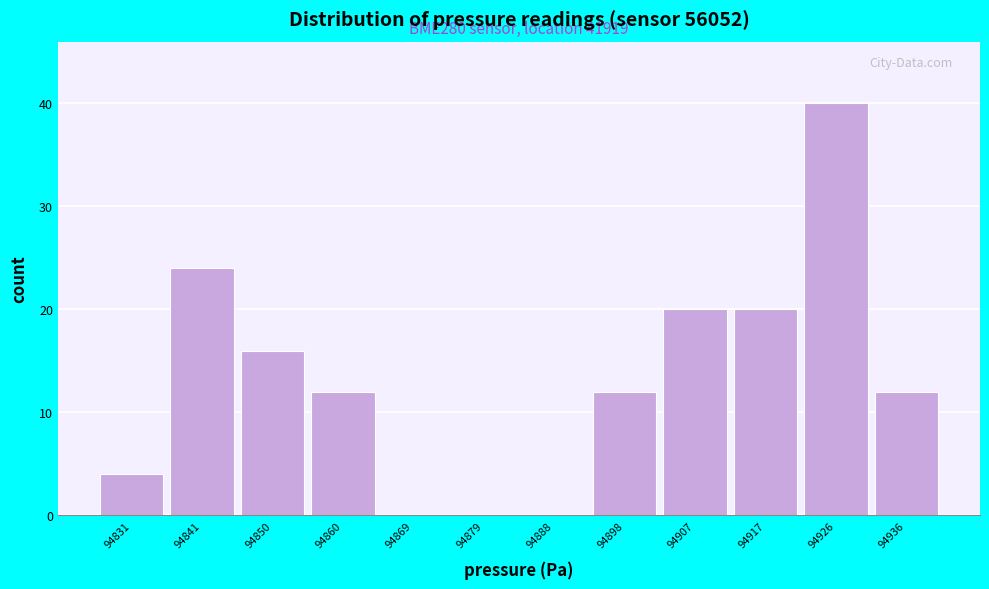

Reading right to left, extract all data points from this chart.

94936=12	94926=40	94917=20	94907=20	94898=12	94888=0	94879=0	94869=0	94860=12	94850=16	94841=24	94831=4